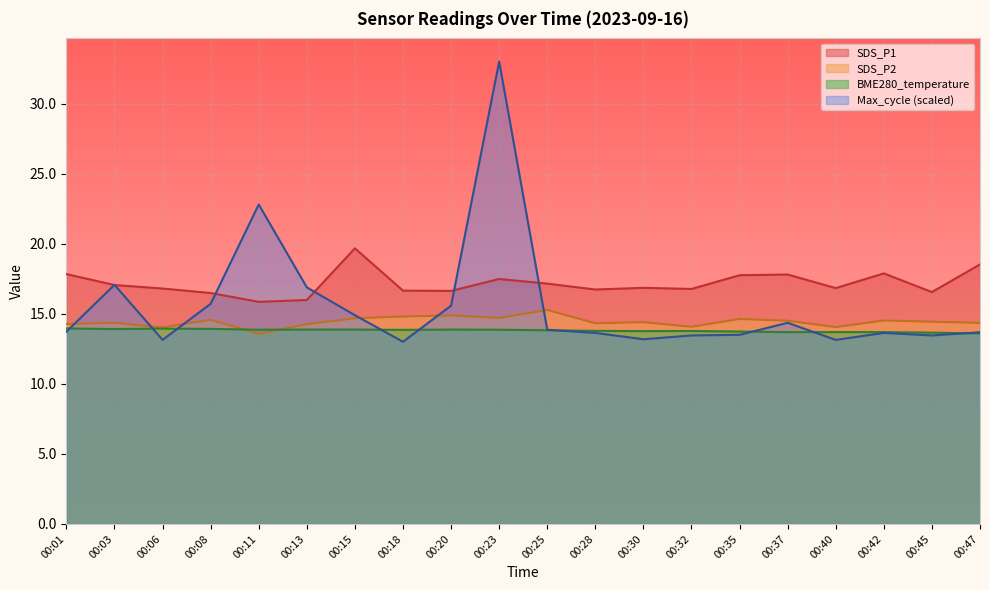

At how many categories does at least one series exceed 26?

1